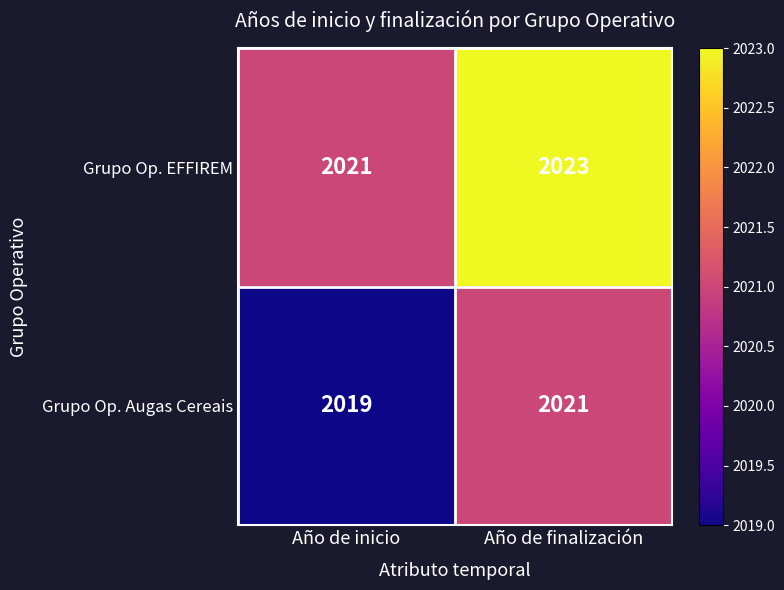

What is the total value across all series at Año de inicio?

4040